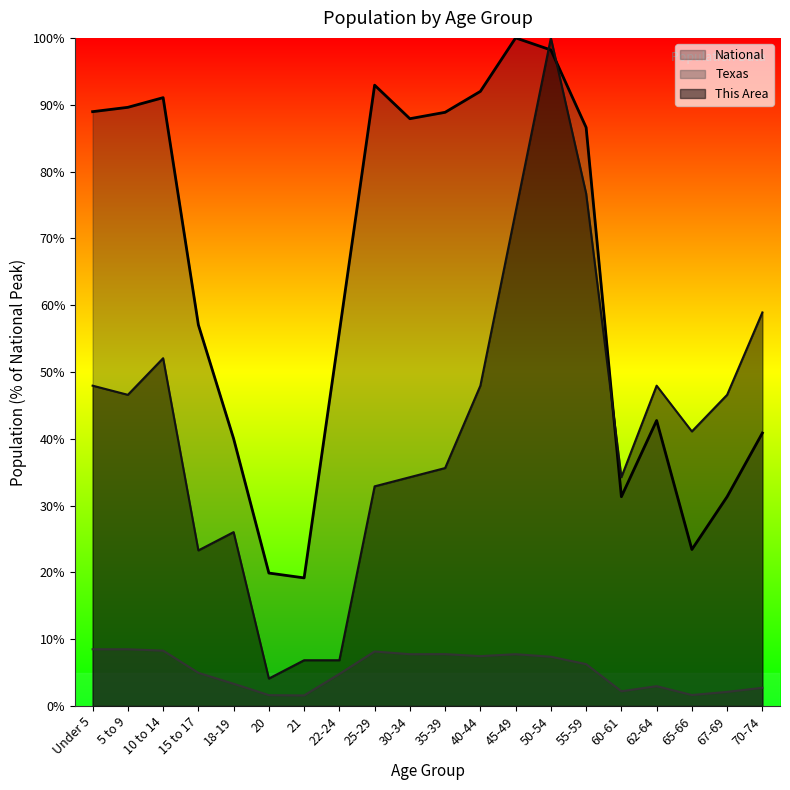

Which category has the lowest value in the National series?

21